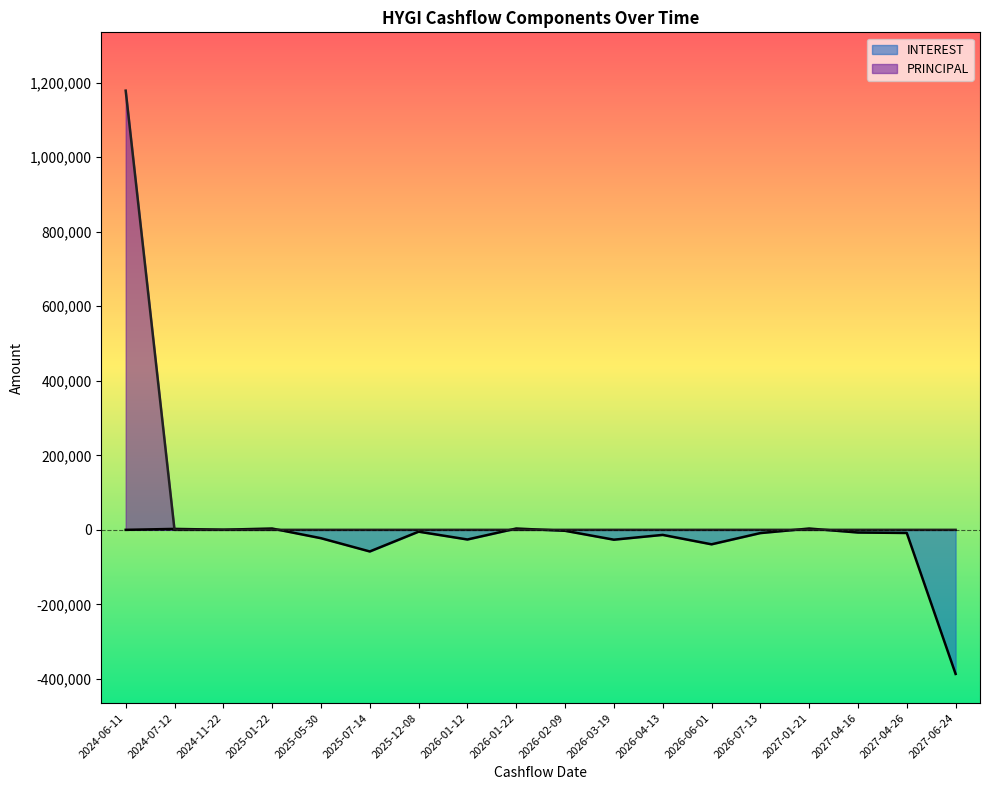

Which series changed the most between 2026-06-01 and 2027-06-24?

INTEREST